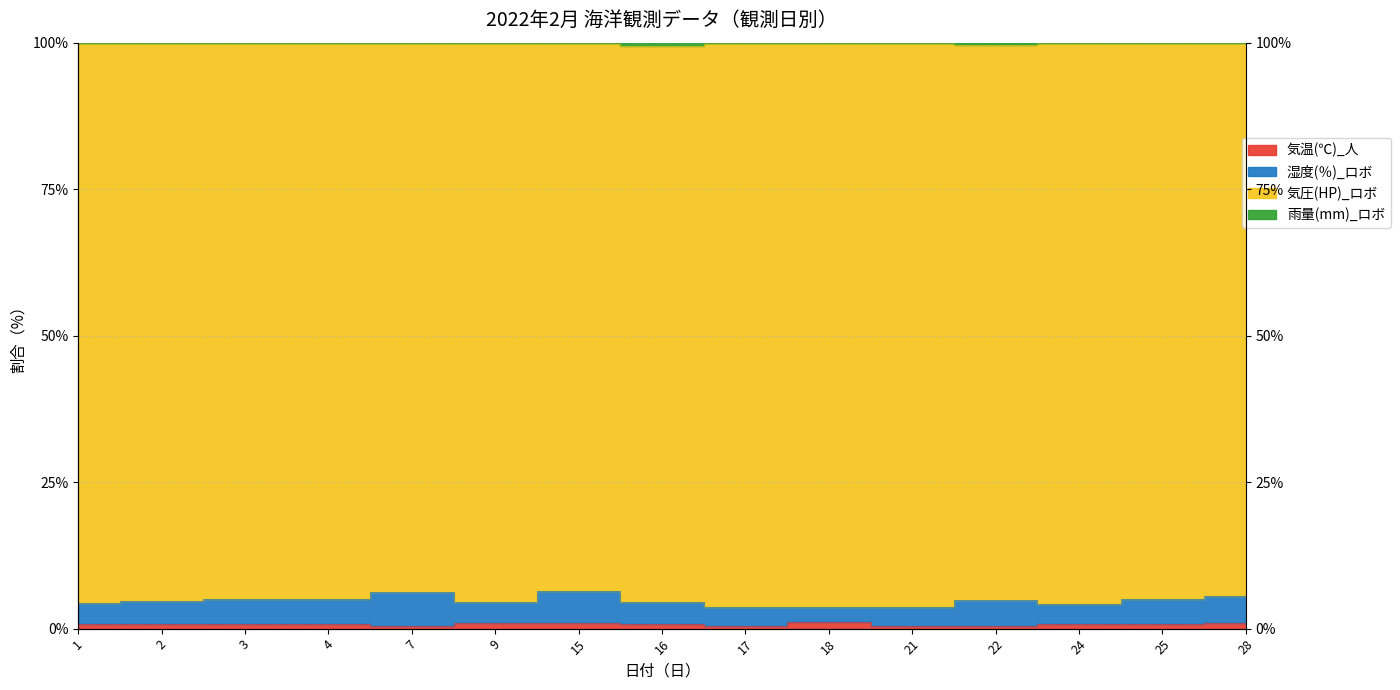

Where is 雨量(mm)_ロボ nearest to the value 99?

16